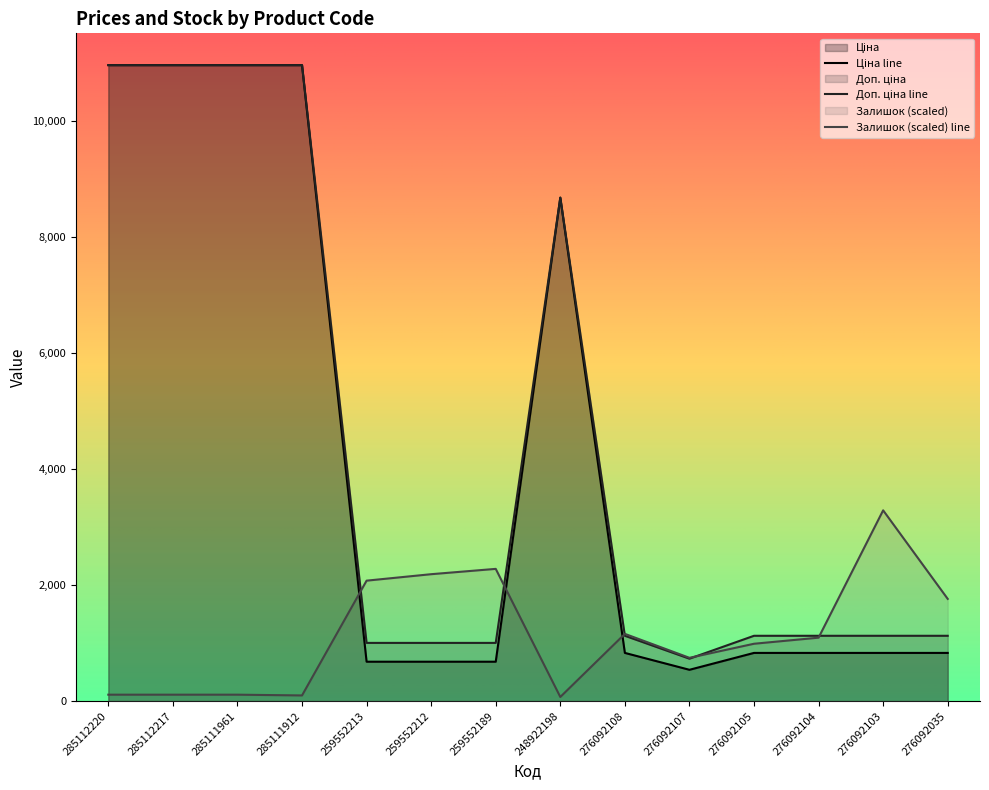

What position from the right is 276092105?

4